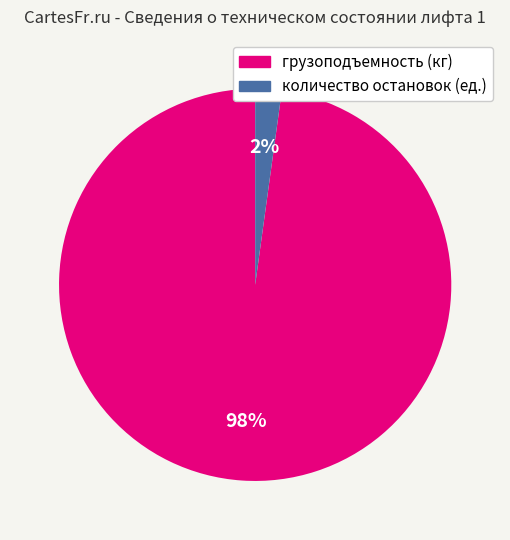

To the nearest percent, what percentage of the pie is грузоподъемность (кг)?

98%